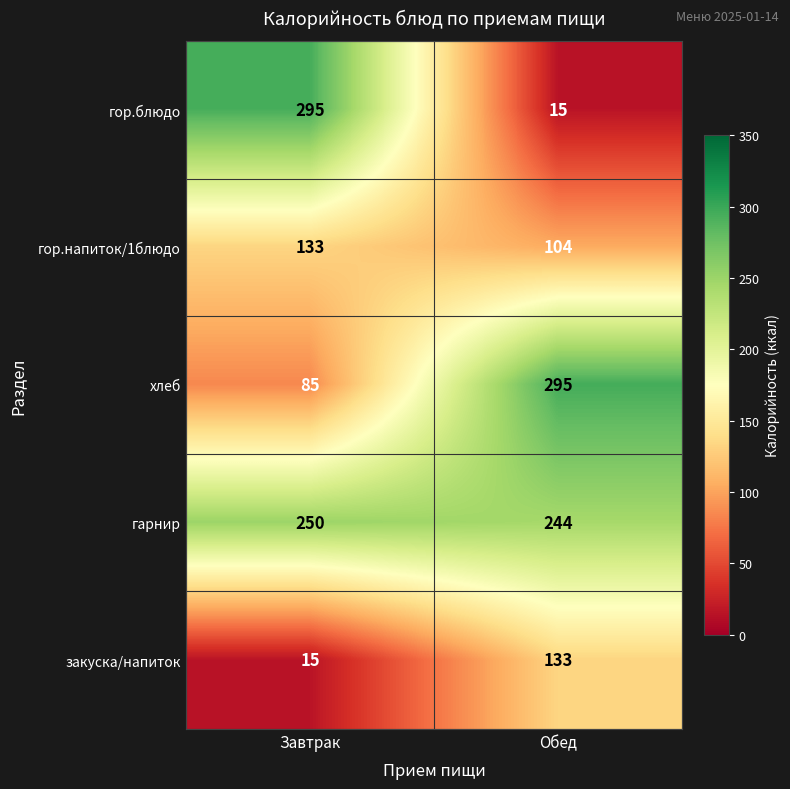

Between Завтрак and Обед, which series saw the biggest shift?

гор.блюдо